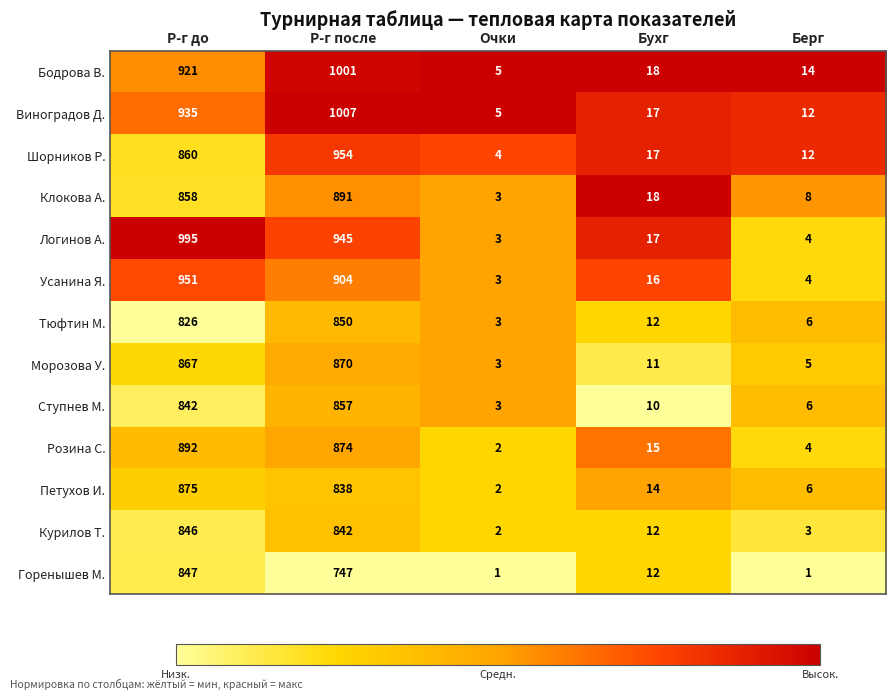

What is the greatest value displayed?

1007